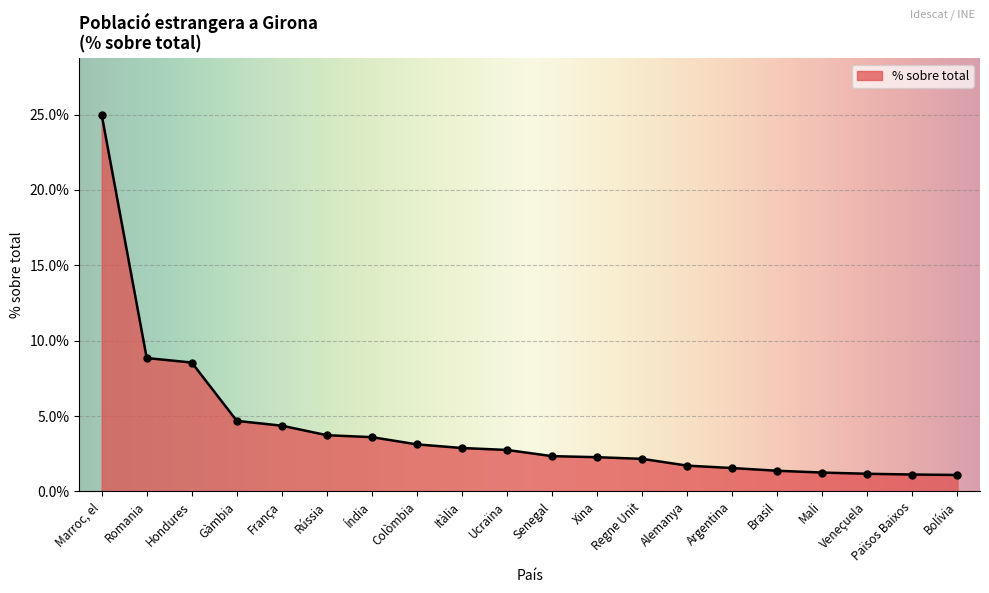

Approximately how many times larger is the value at Països Baixos compared to Gàmbia?

0.2